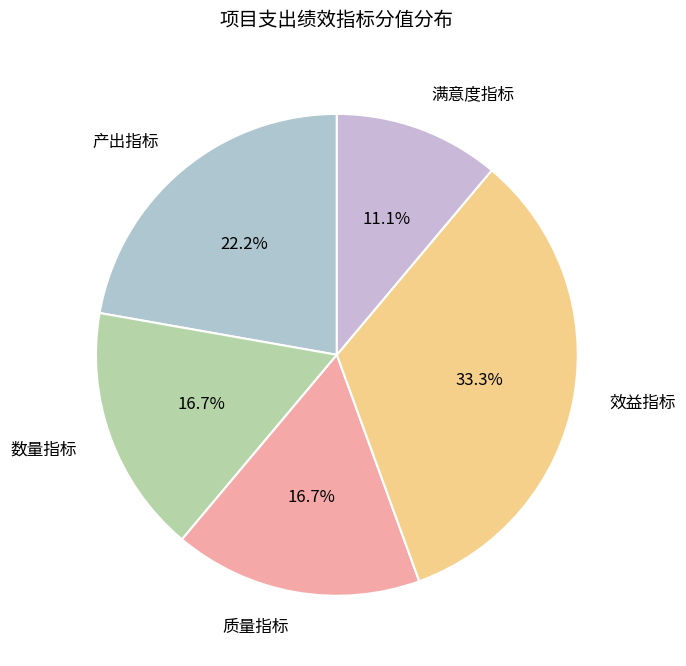

What percentage is NOT represented by 效益指标?

66.7%